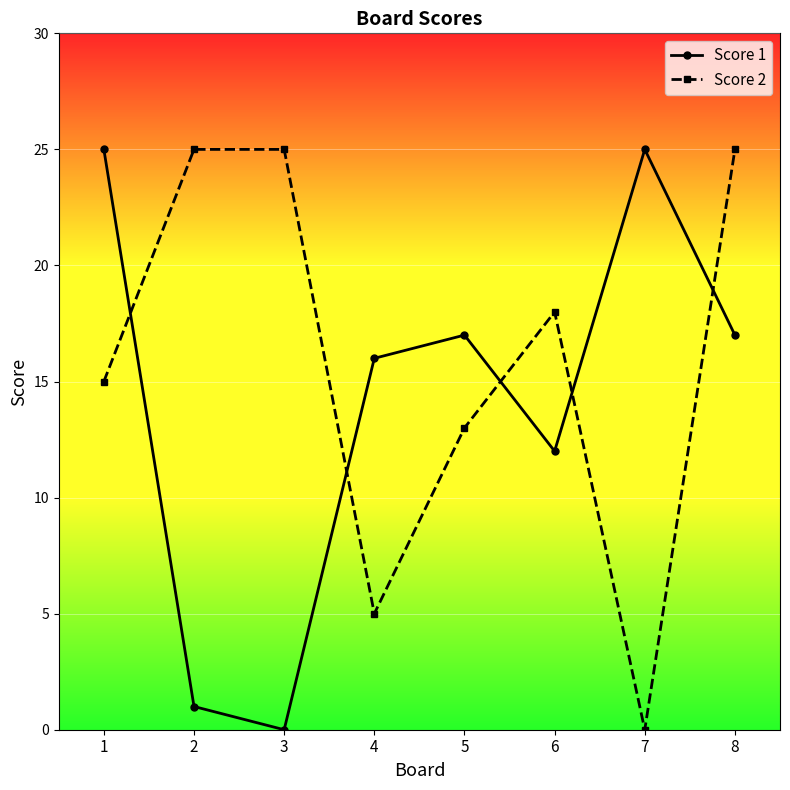

Count the number of data series in this chart.

2